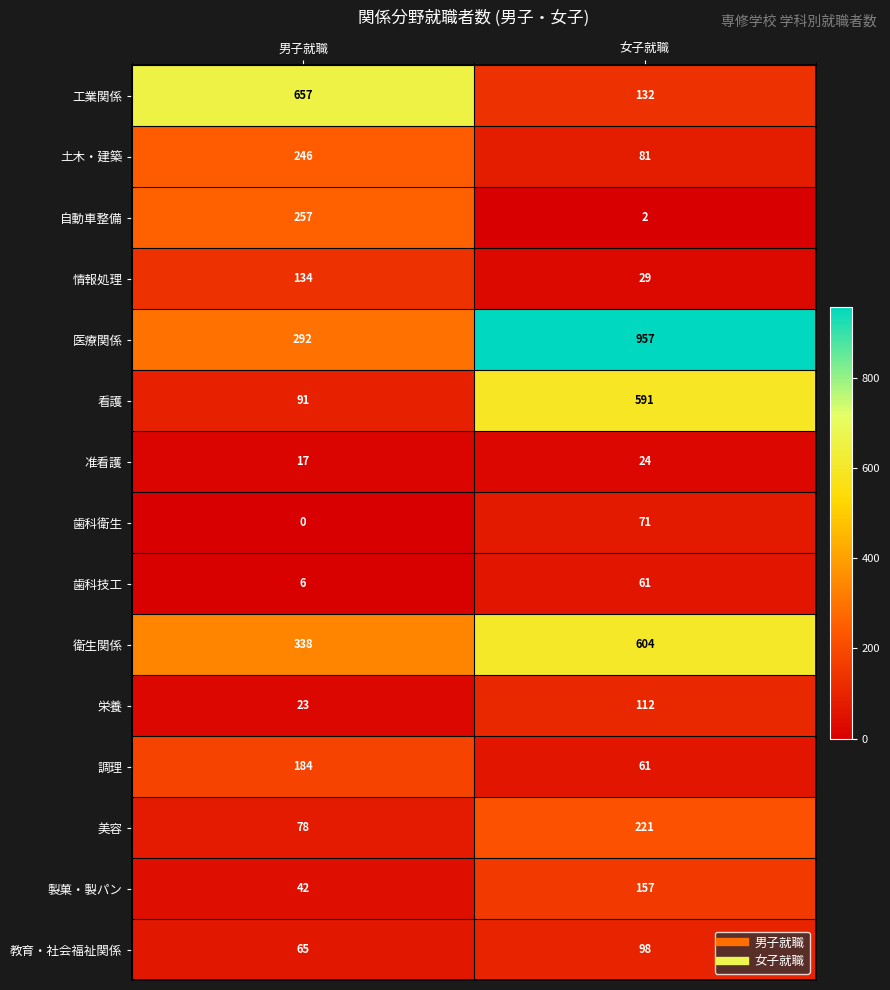

At 男子就職, list the series in order from largest to smallest.

工業関係, 衛生関係, 医療関係, 自動車整備, 土木・建築, 調理, 情報処理, 看護, 美容, 教育・社会福祉関係, 製菓・製パン, 栄養, 准看護, 歯科技工, 歯科衛生